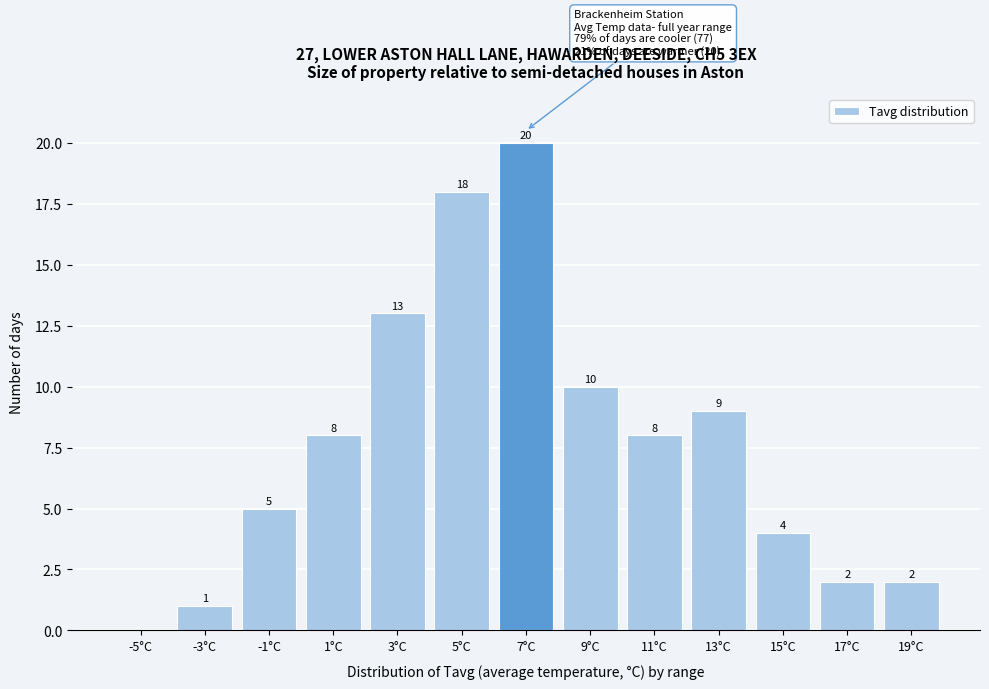

Reading left to right, what are all the values shown in this chart?

-5°C=0	-3°C=1	-1°C=5	1°C=8	3°C=13	5°C=18	7°C=20	9°C=10	11°C=8	13°C=9	15°C=4	17°C=2	19°C=2